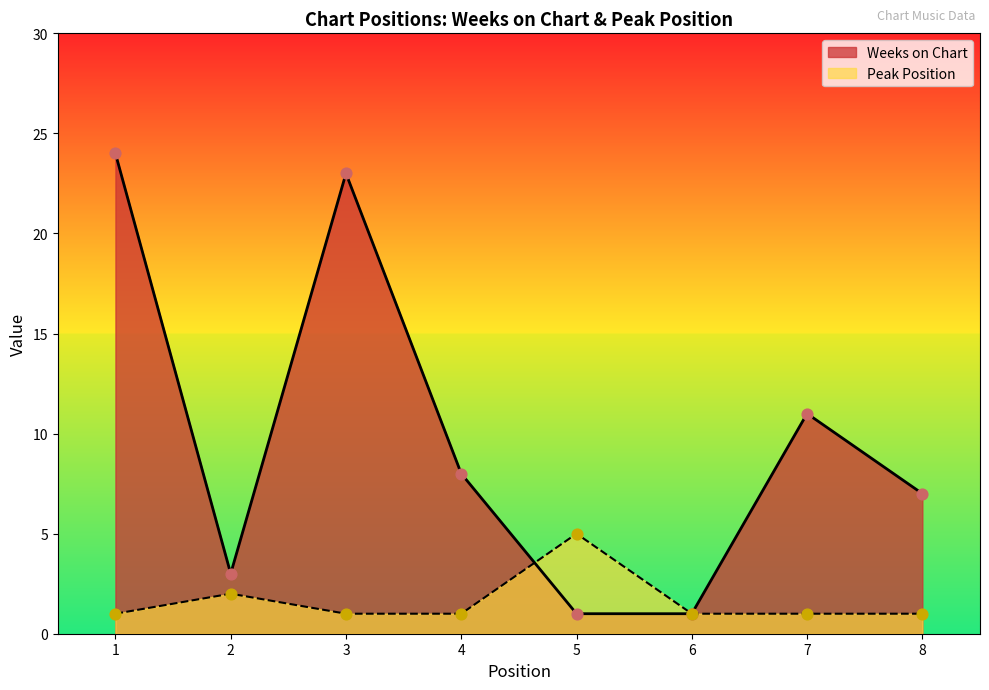

Which series contains the lowest Y value?

Weeks on Chart